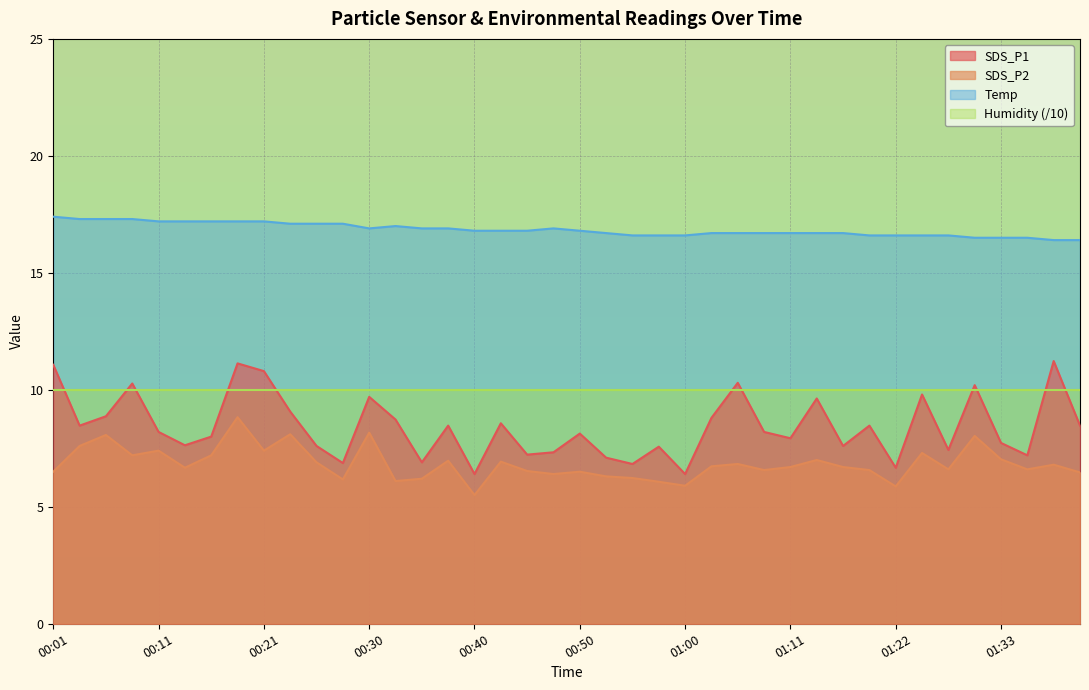

How many interior local valleys does the Temp series have?

1